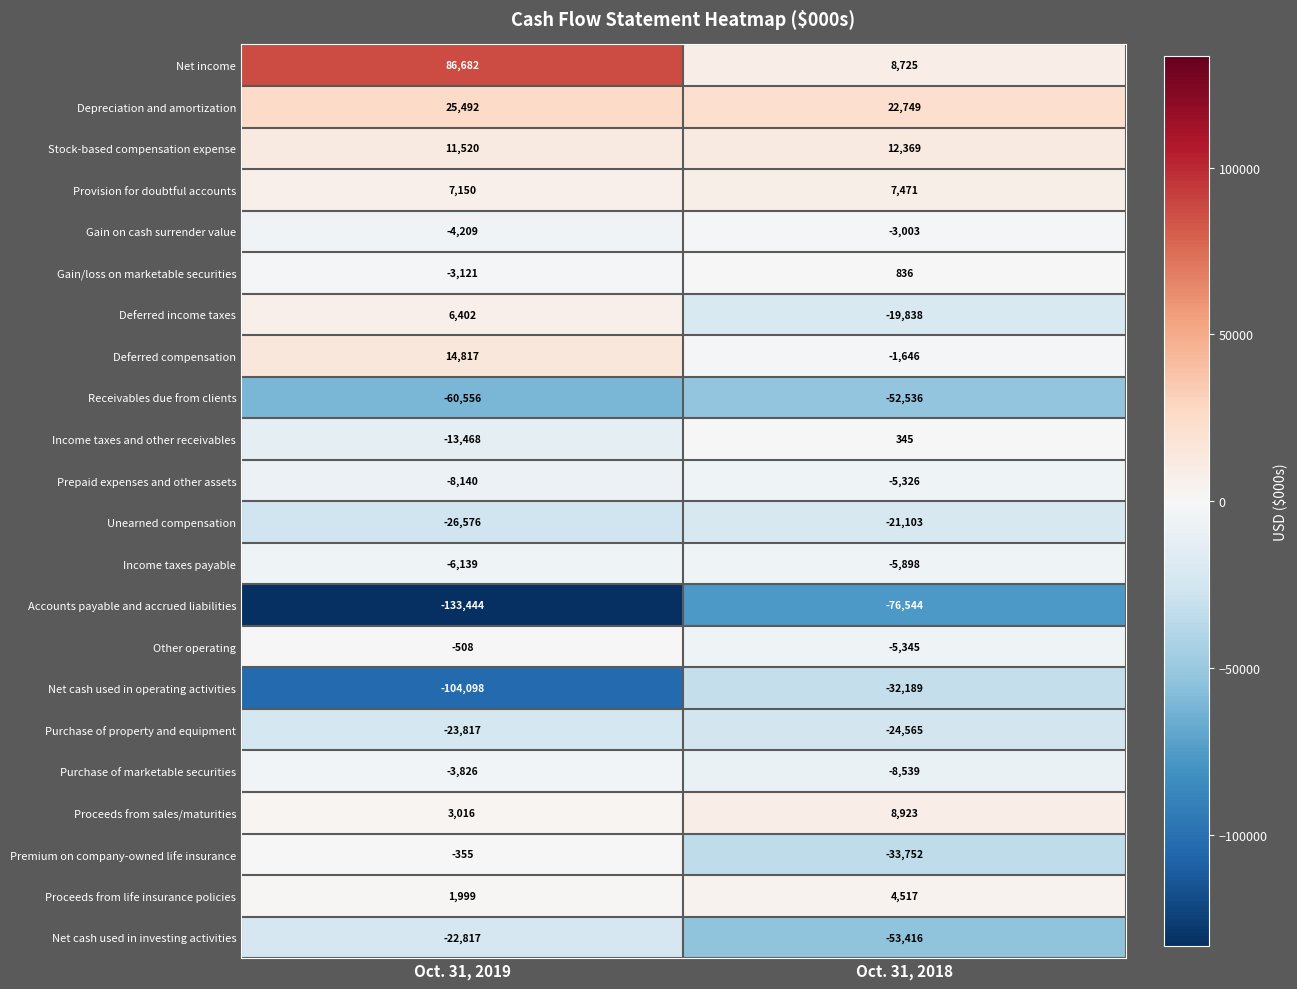

Count the number of data series in this chart.

22